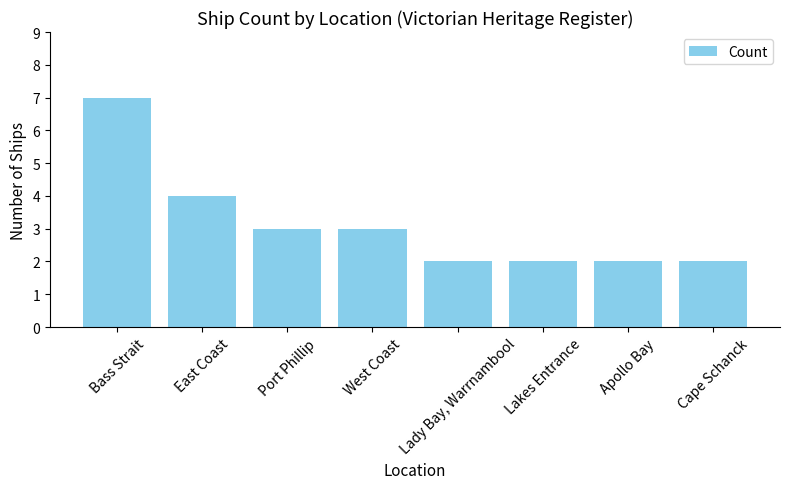

Reading right to left, what are all the values shown in this chart?

Cape Schanck=2	Apollo Bay=2	Lakes Entrance=2	Lady Bay, Warrnambool=2	West Coast=3	Port Phillip=3	East Coast=4	Bass Strait=7